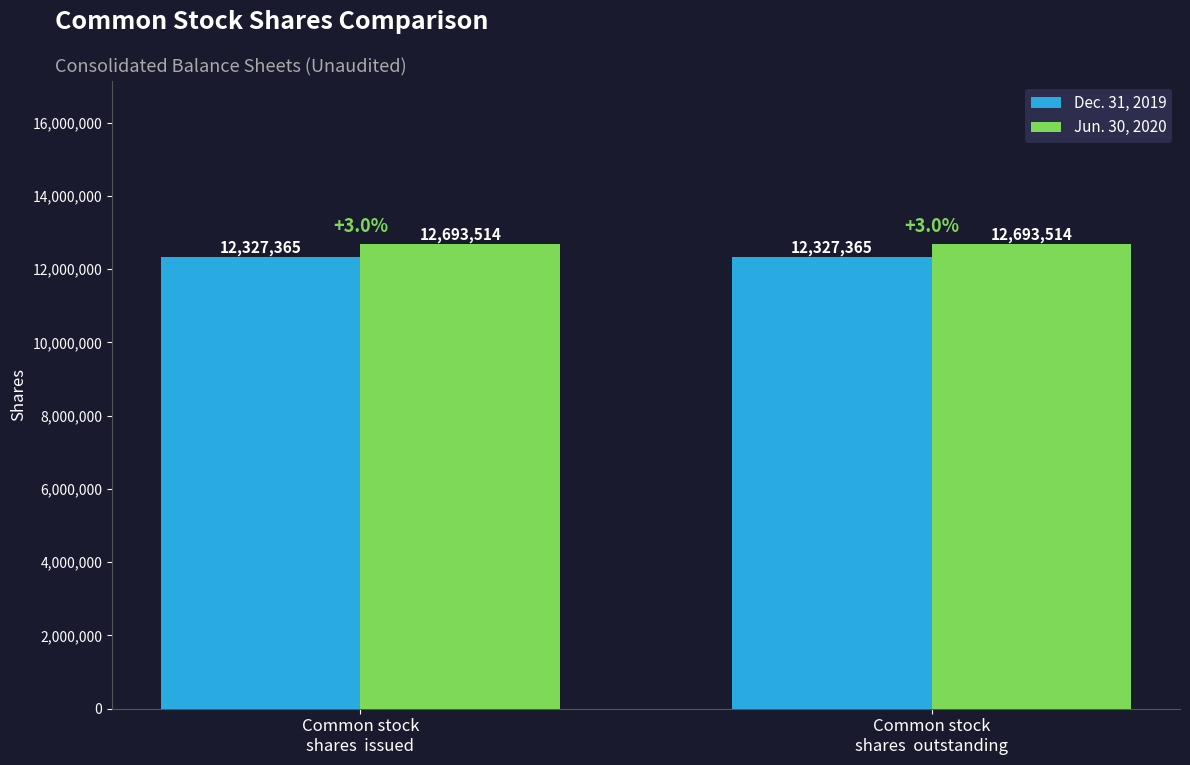

What is the value of the Dec. 31, 2019 bar at the 2nd from the left?

12327365